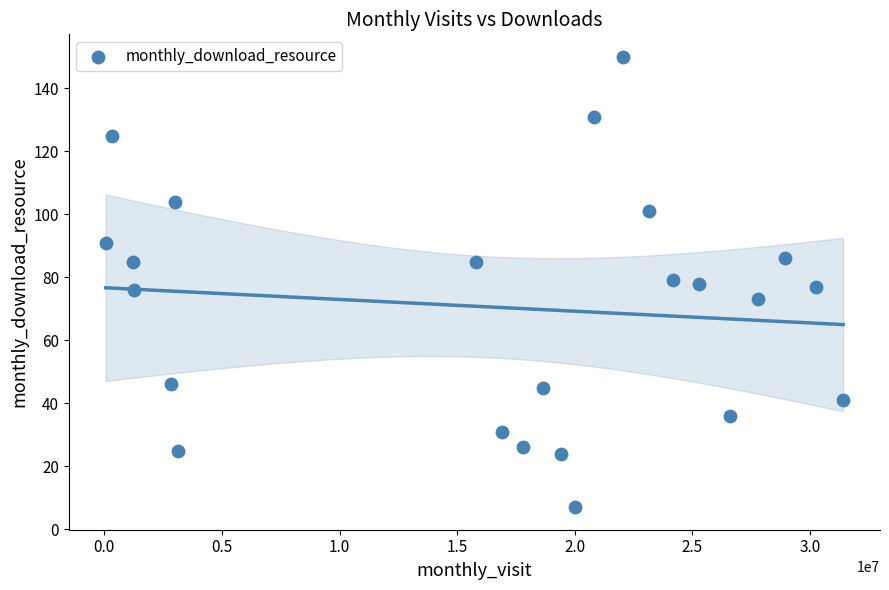

What is the range of X values (max minus min)?

31353093